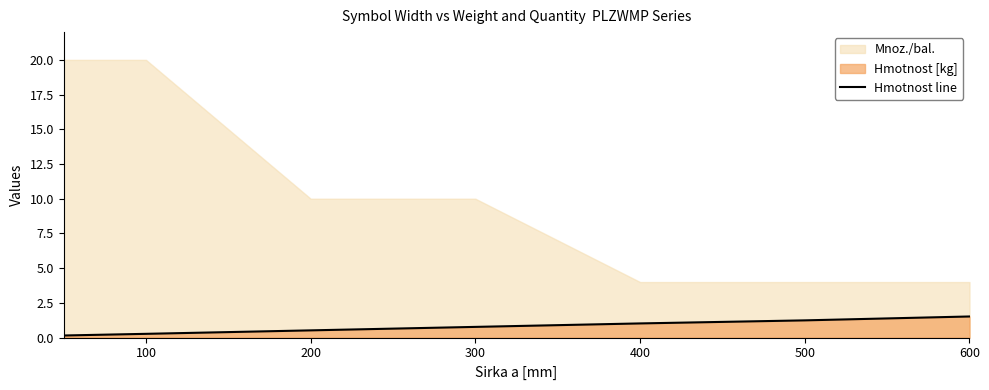

True or false: there are more than 1 points higher than both neighbors.

False